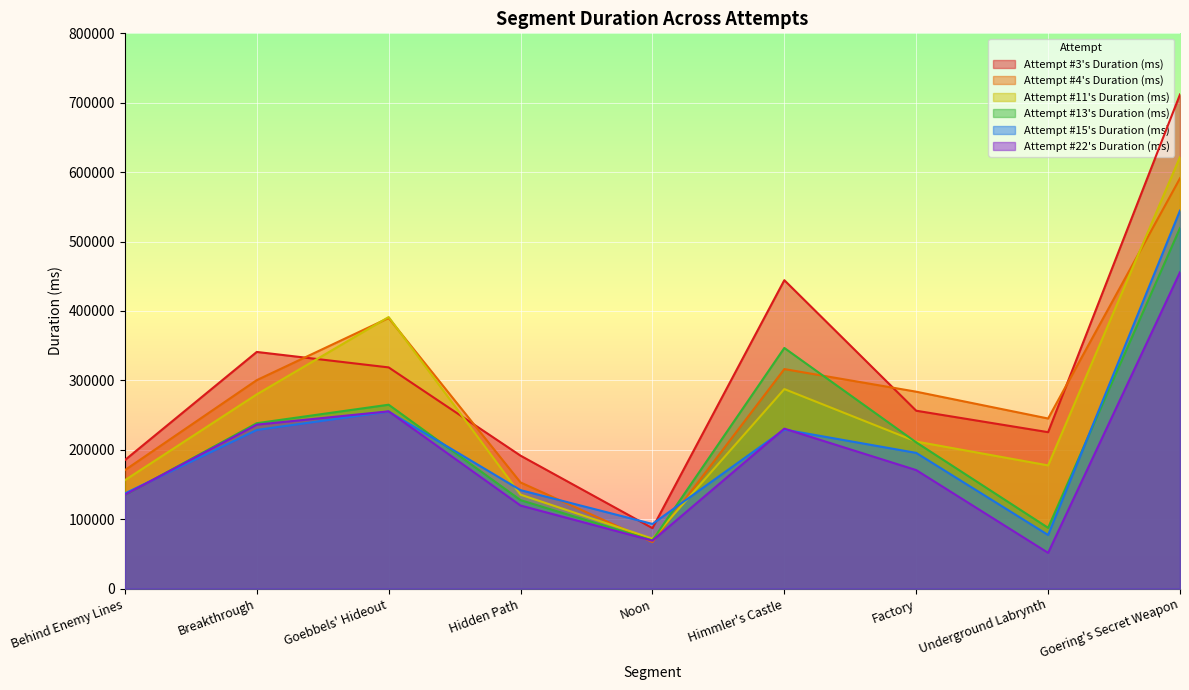

Reading left to right, list all the values displayed in this chart.

Attempt #3's Duration (ms): 185203	341020	318749	191603	87202	444402	256327	225441	712000
Attempt #4's Duration (ms): 170731	300408	389913	152996	67132	316325	283751	245120	591185
Attempt #11's Duration (ms): 156194	279893	391289	135418	72045	287532	211941	177564	621903
Attempt #13's Duration (ms): 134812	238360	264995	127531	69543	346757	210753	87640	519491
Attempt #15's Duration (ms): 137179	228655	255146	141921	93219	229192	195579	77339	544611
Attempt #22's Duration (ms): 135252	236286	255433	119759	69136	230524	170801	51574	455862